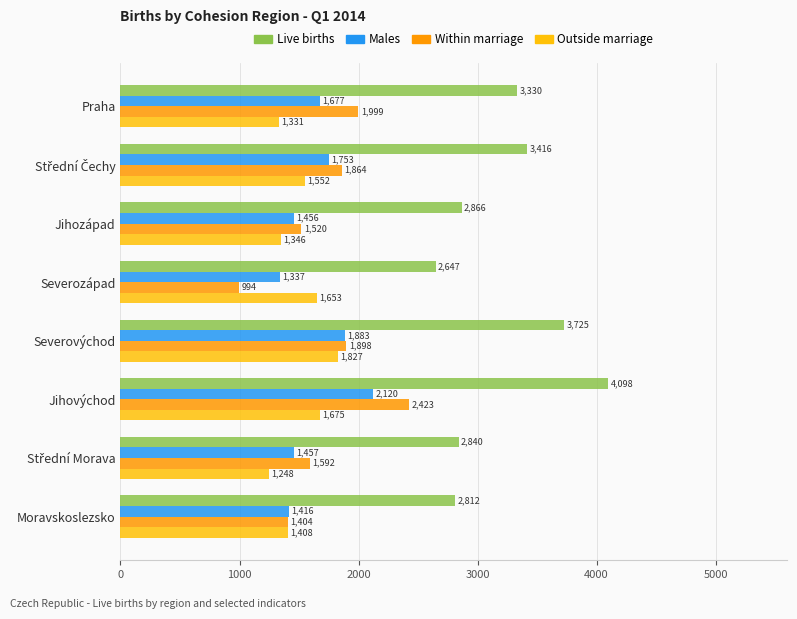

Rank the series by their maximum value, from highest to lowest.

Live births, Within marriage, Males, Outside marriage